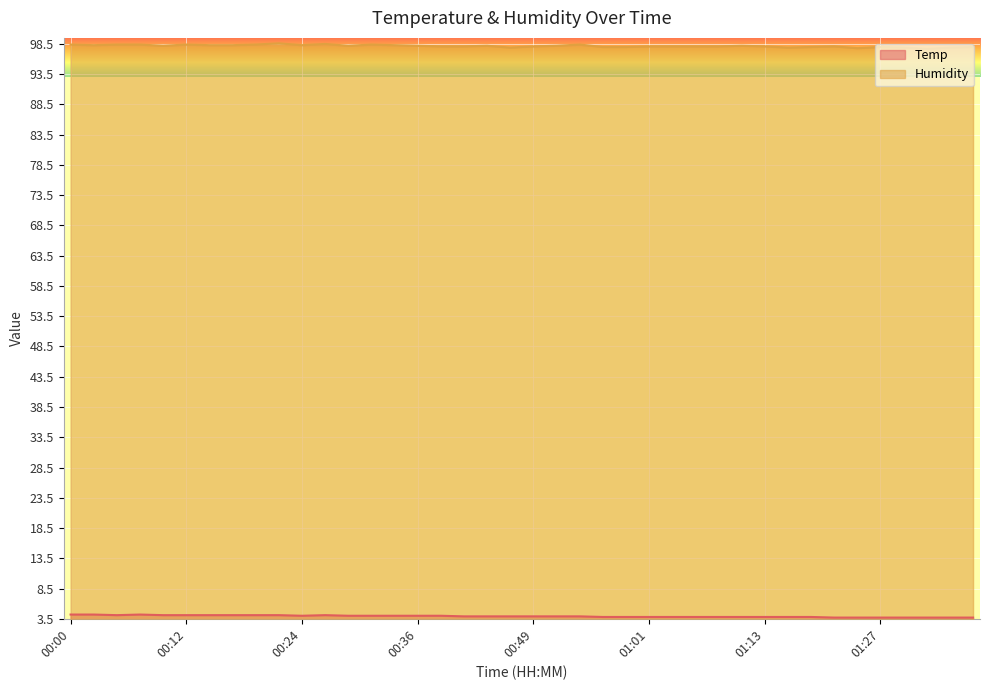

True or false: Humidity and Temp cross at least once.

False